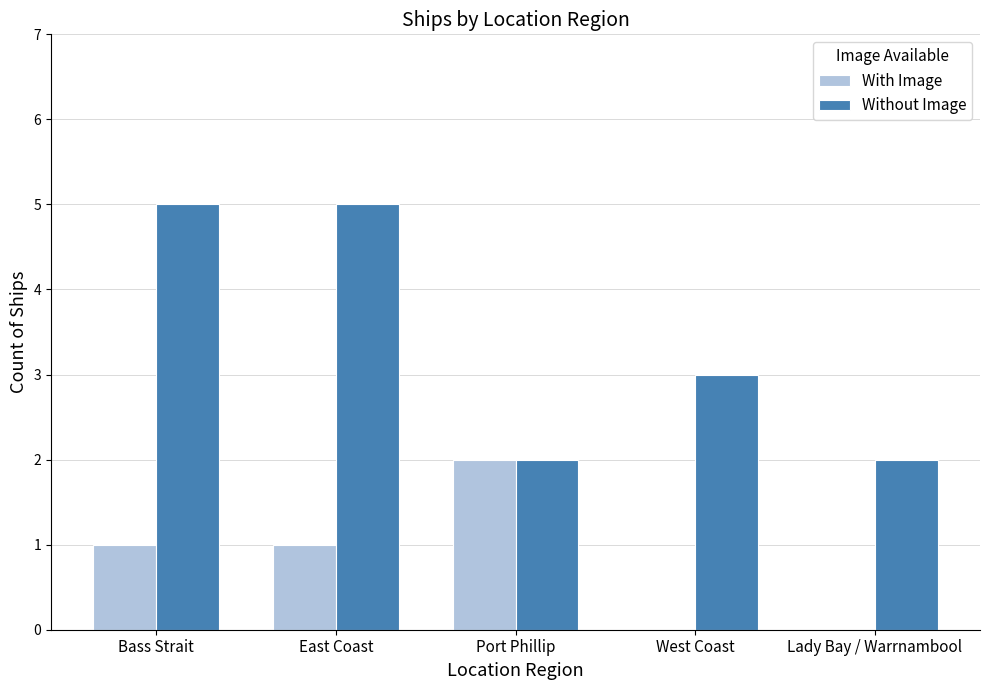

Reading right to left, what are all the values shown in this chart?

With Image: 0	0	2	1	1
Without Image: 2	3	2	5	5